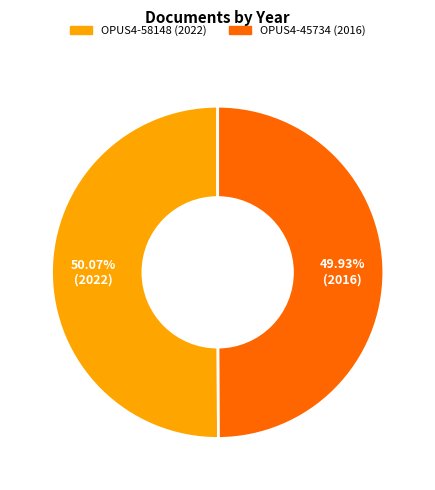

Does any single category account for the majority?

Yes